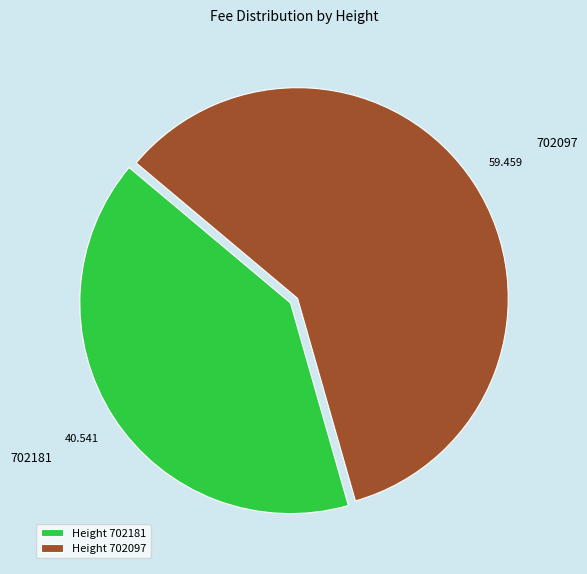

The 702181 slice represents 41% of the pie. True or false?

True